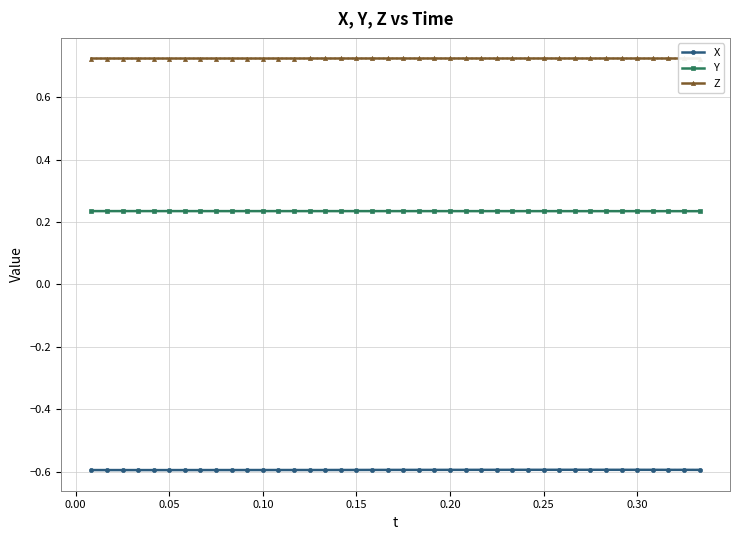

List the series in order of their peak value, highest first.

Z, Y, X